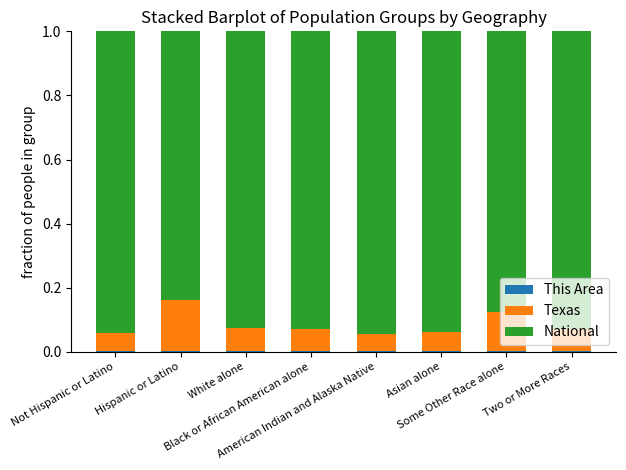

Read the National value at Two or More Races.

0.9